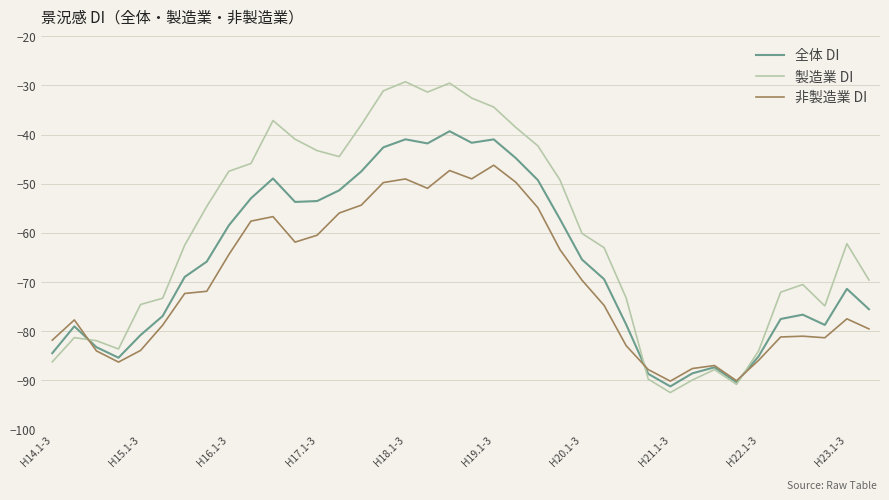

Does the chart have visible grid lines?

Yes